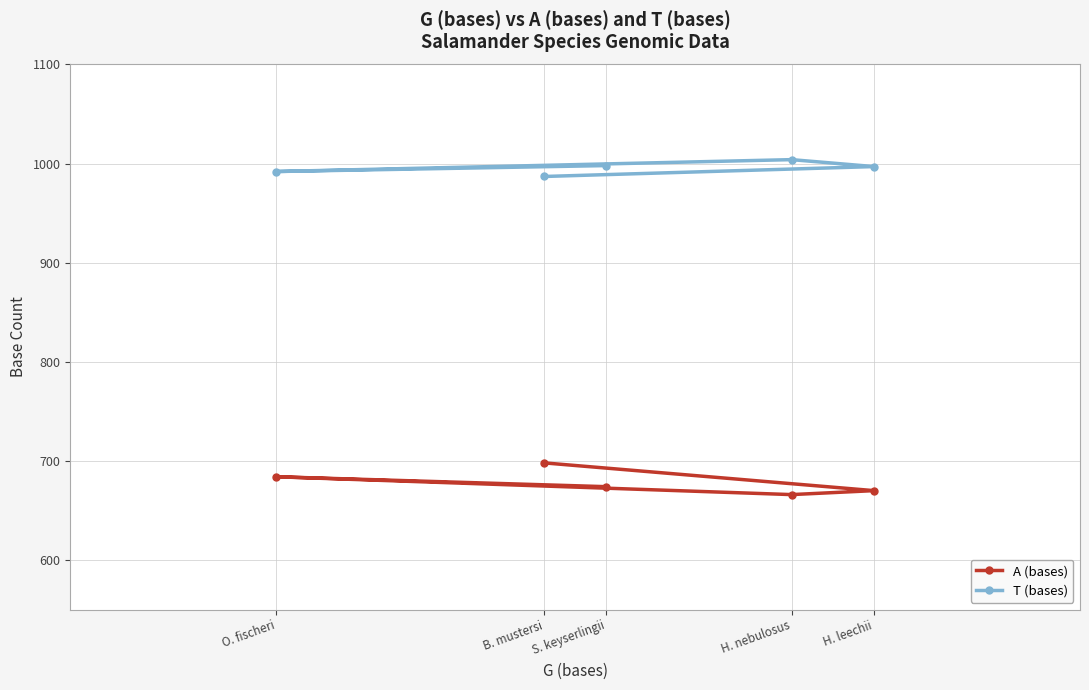

Which has a higher value, H. nebulosus or S. keyserlingii?

S. keyserlingii